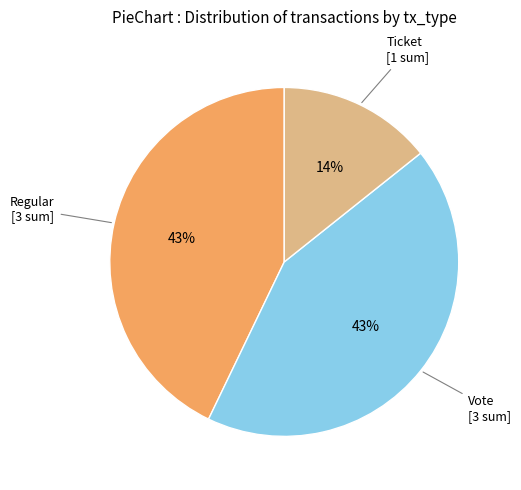

Is there a majority slice in this chart?

No